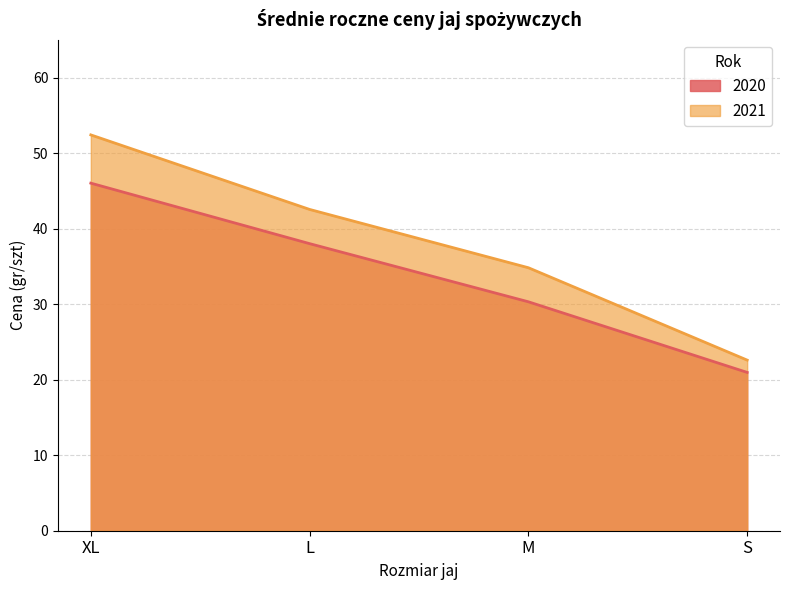

Where is 2020 nearest to the value 33?

M